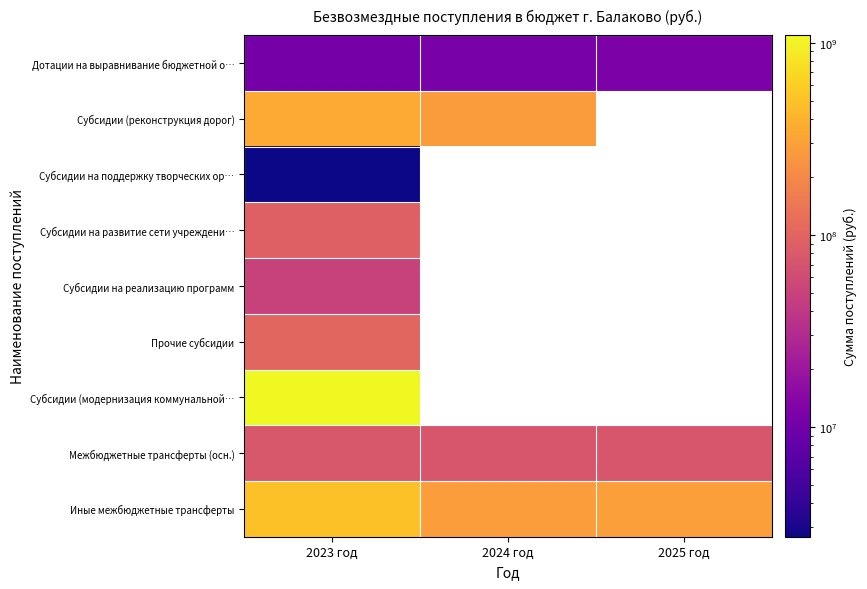

Which category has the lowest value in the Субсидии на поддержку творческих ор… series?

2023 год